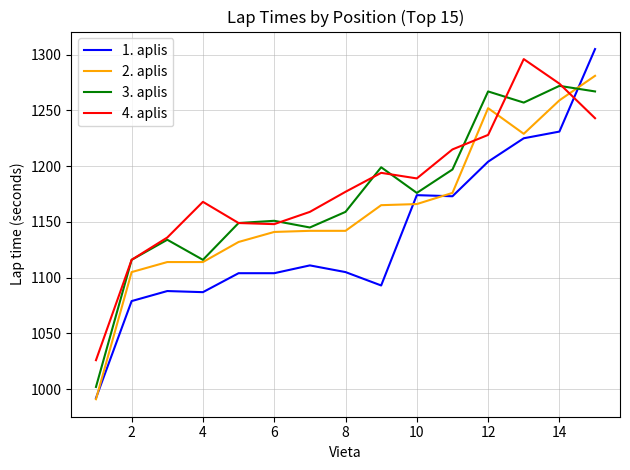

Which series has the widest spread of values?

1. aplis